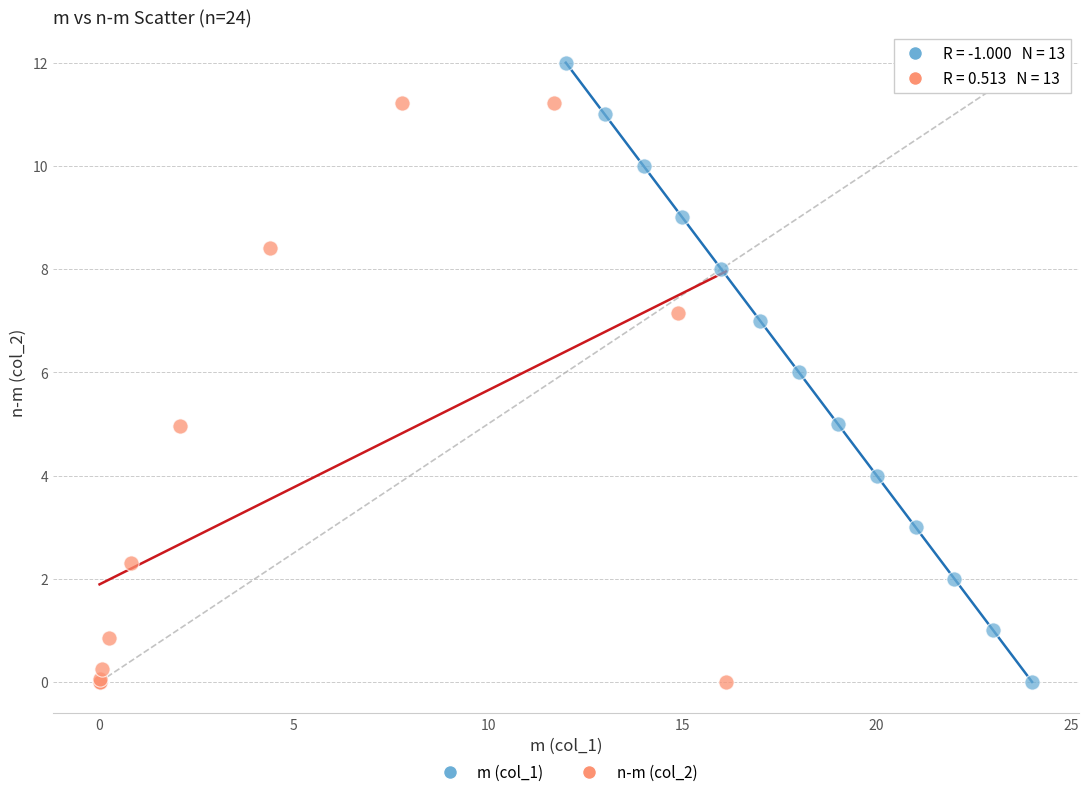

Which series reaches the maximum Y coordinate?

m (col_1)